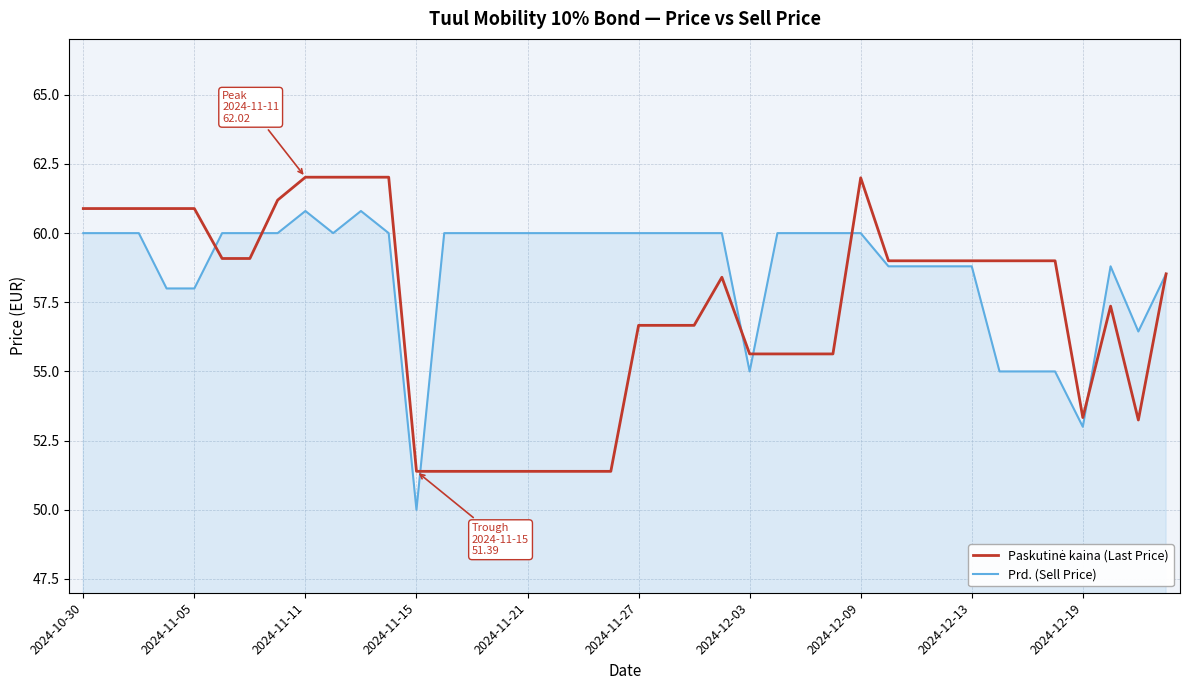

Which series has the largest total across all categories?

Prd. (Sell Price)